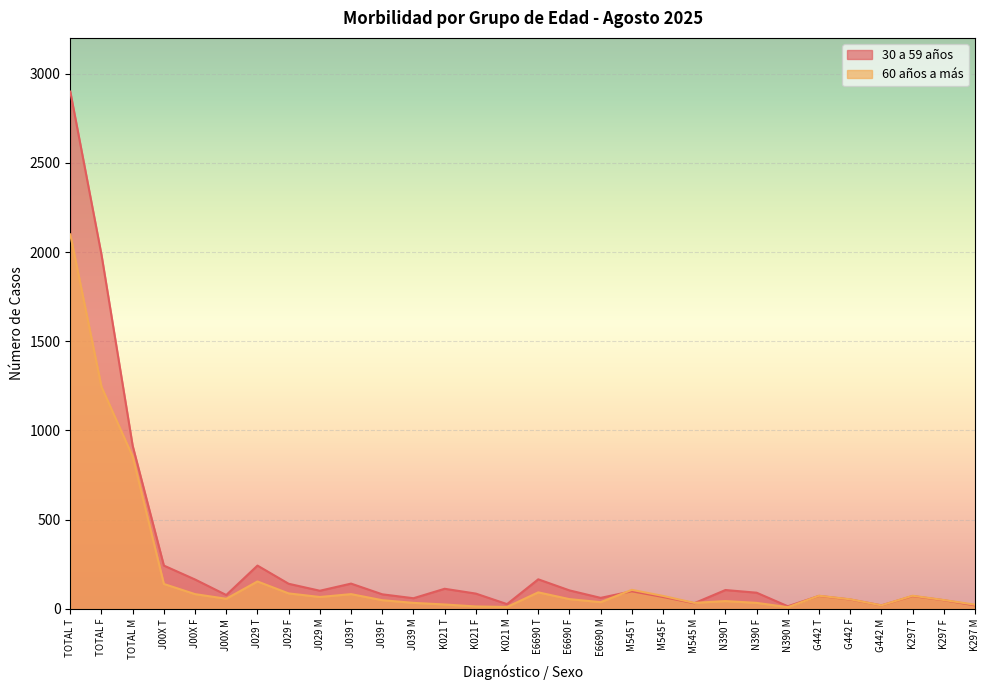

Which category has the highest value across all series?

TOTAL T